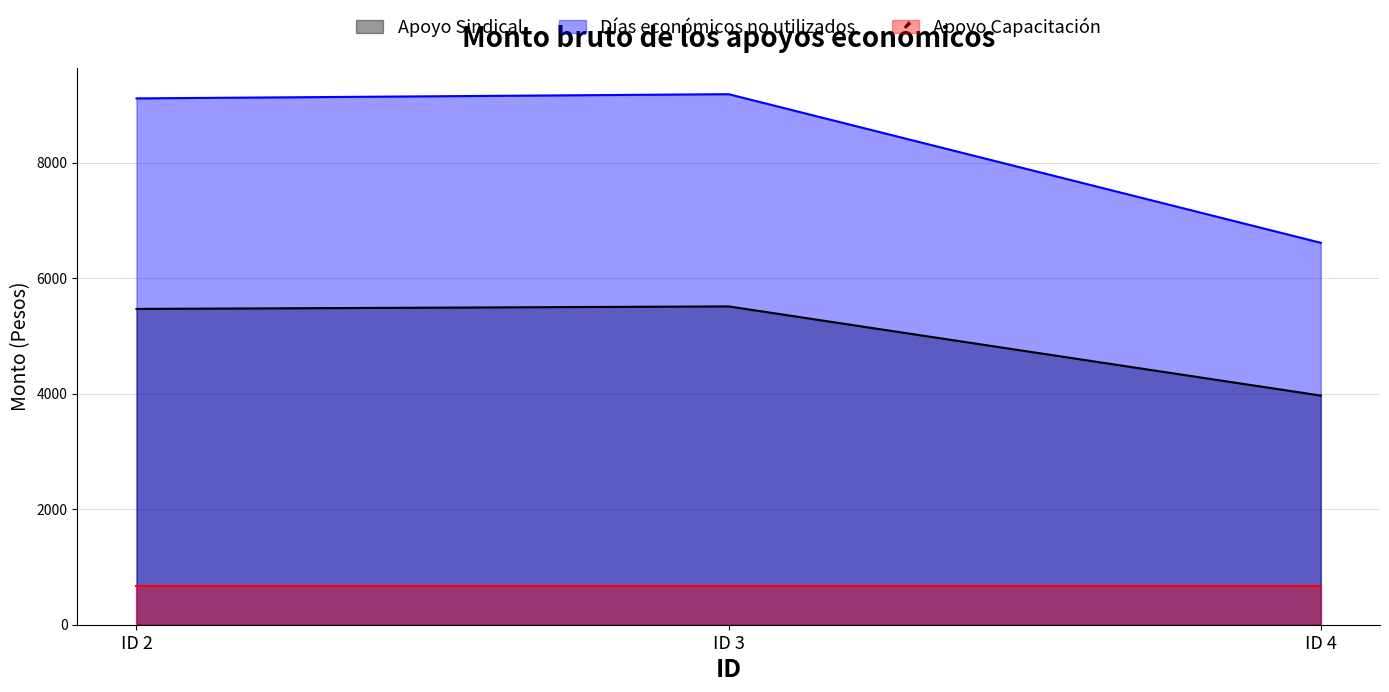

At which category is the sum across all series the highest?

ID 3